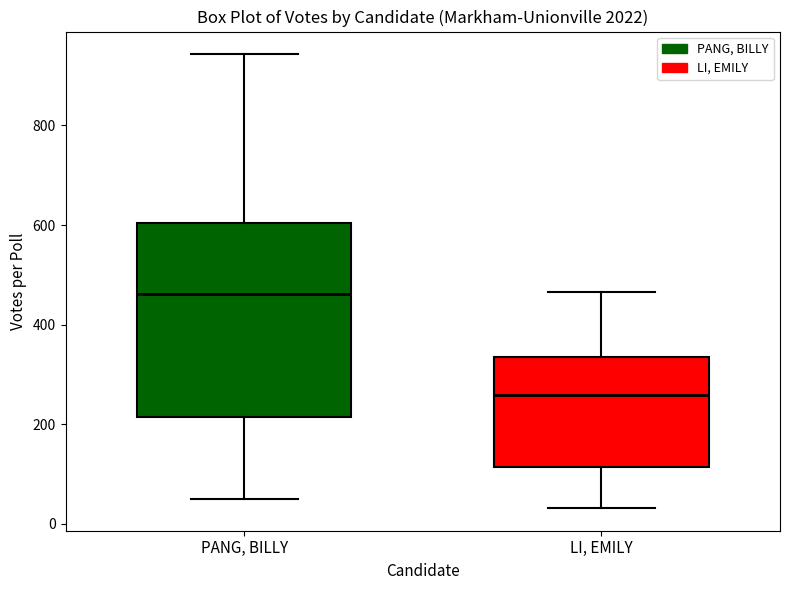

Where is the lower edge of the box for LI, EMILY on the y-axis? The values are not printed on the chart, so give them approximately, as read against the axis.

120